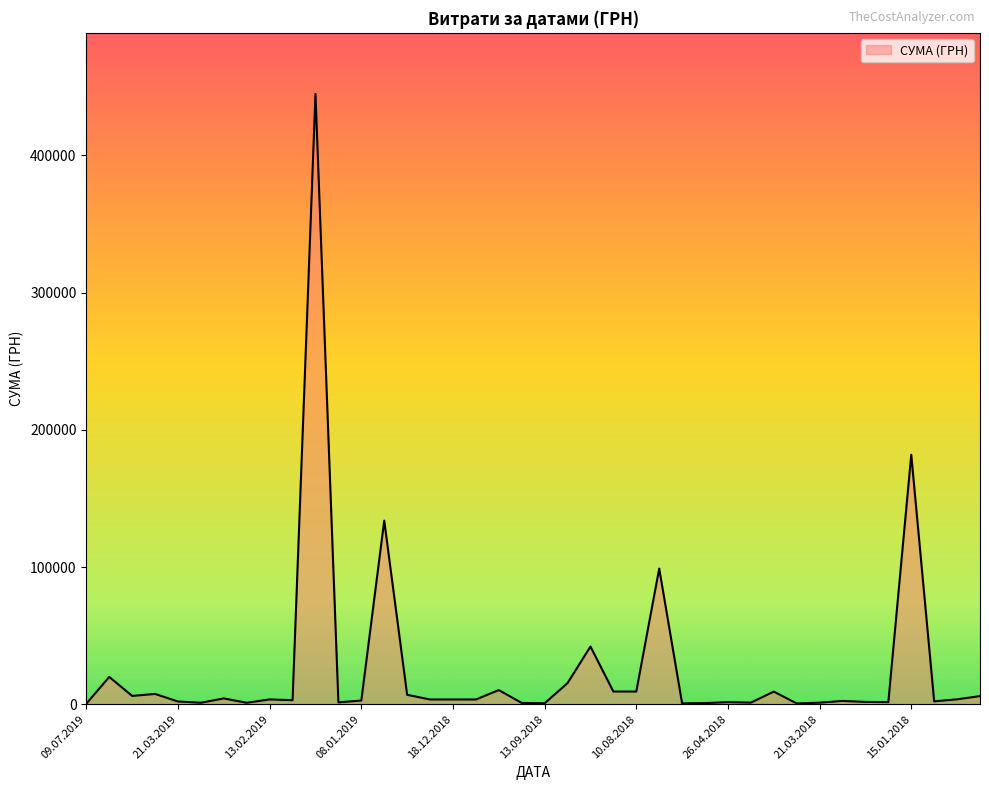

What is the difference between the maximum and minimum values?

444498.9